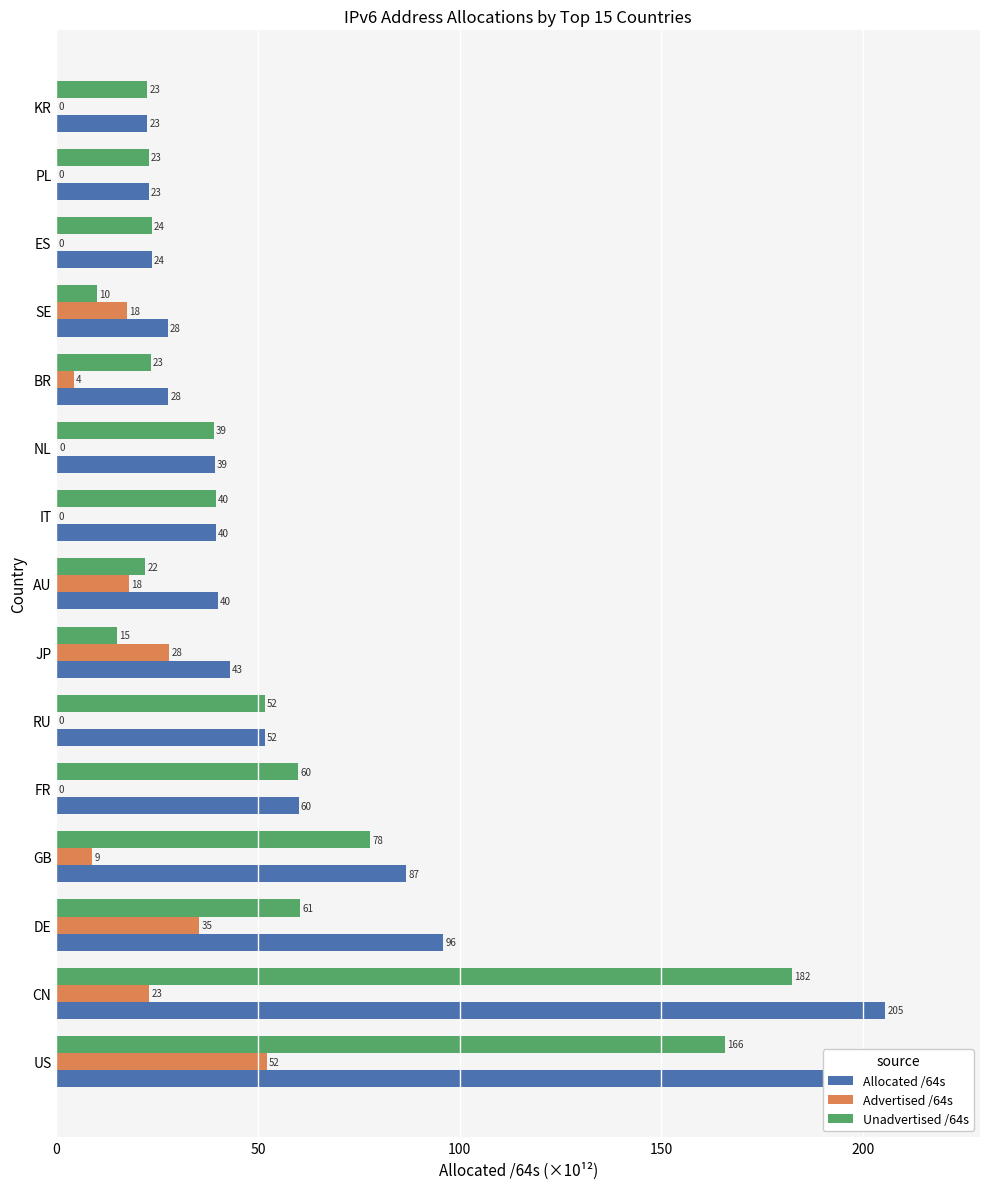

What is the difference between the second highest and second lowest values in the Allocated /64s series?

182.5